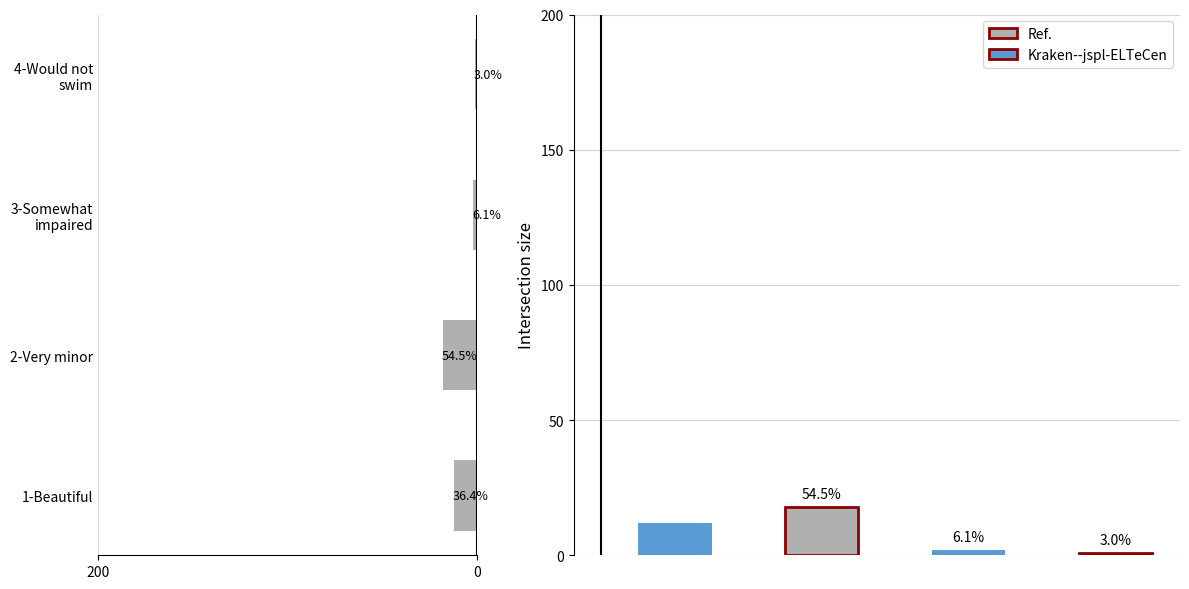

The value at 1-Beautiful is 12. True or false?

True